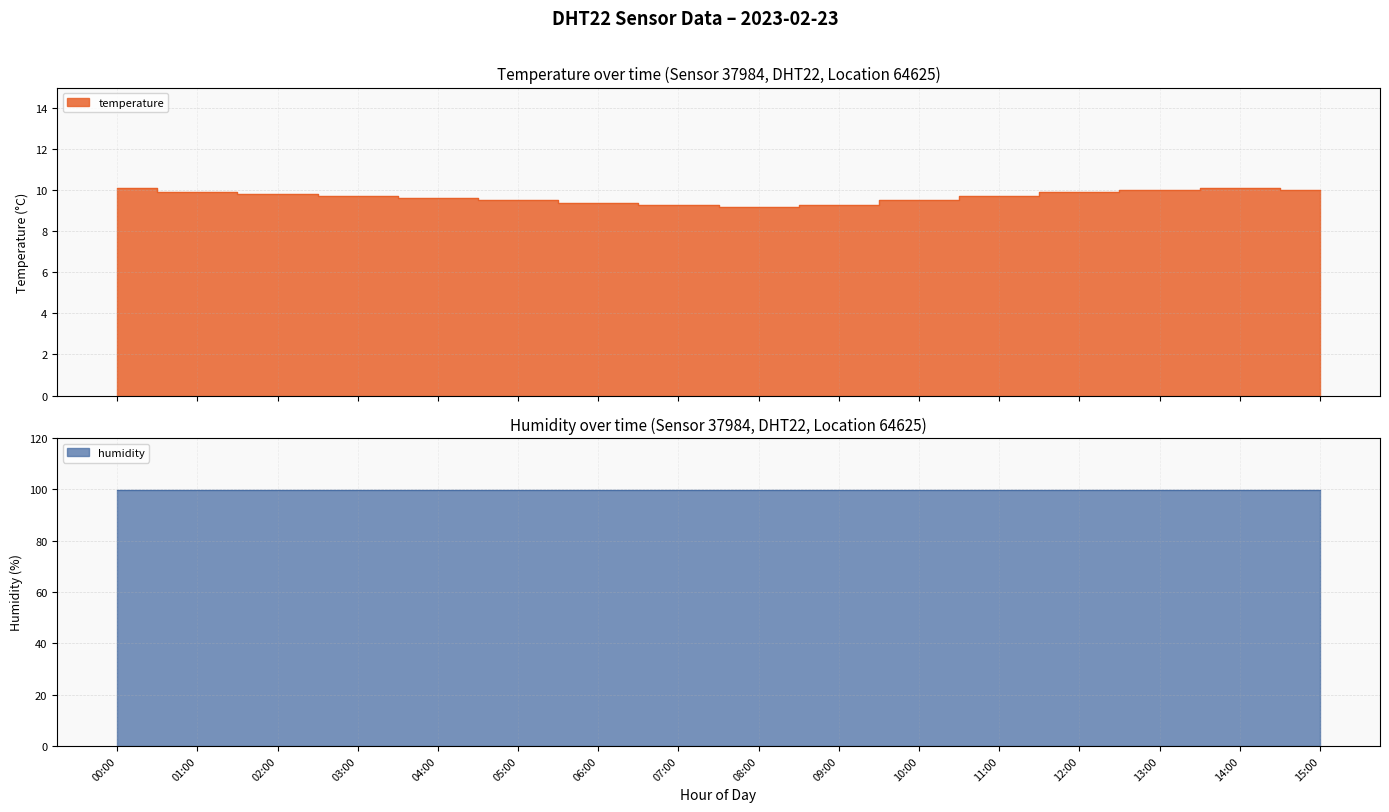

What is the difference between the values at 04:00 and 05:00?

0.1